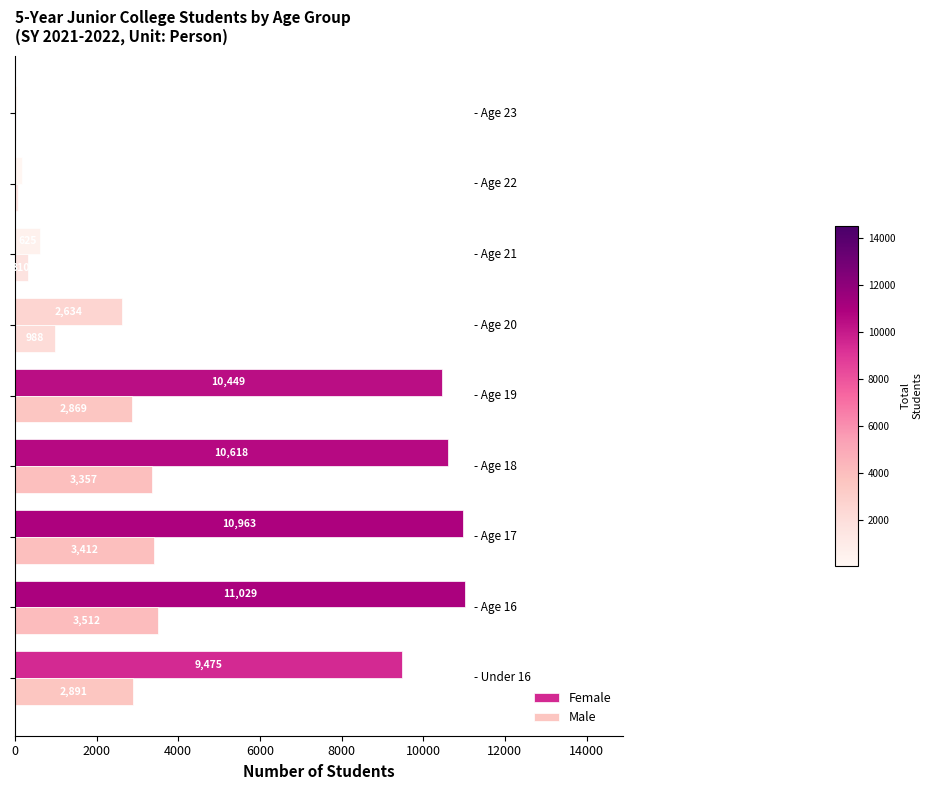

What is the sum of all Male values?

17435